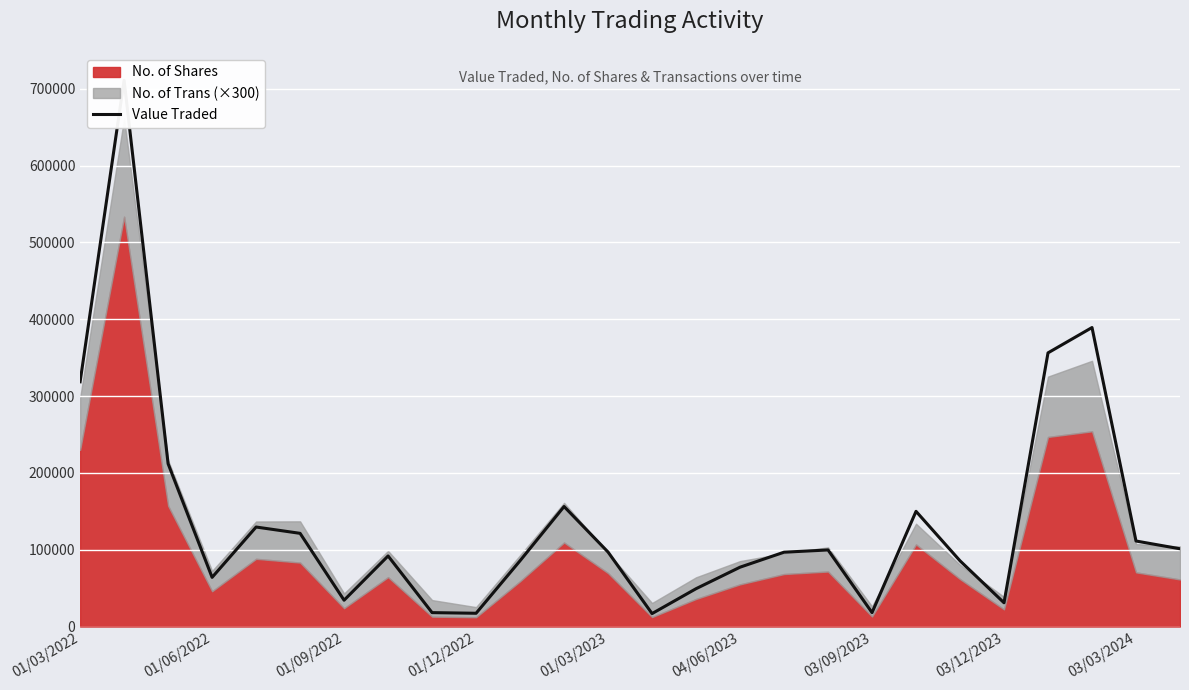

What is the smallest value displayed?

16830